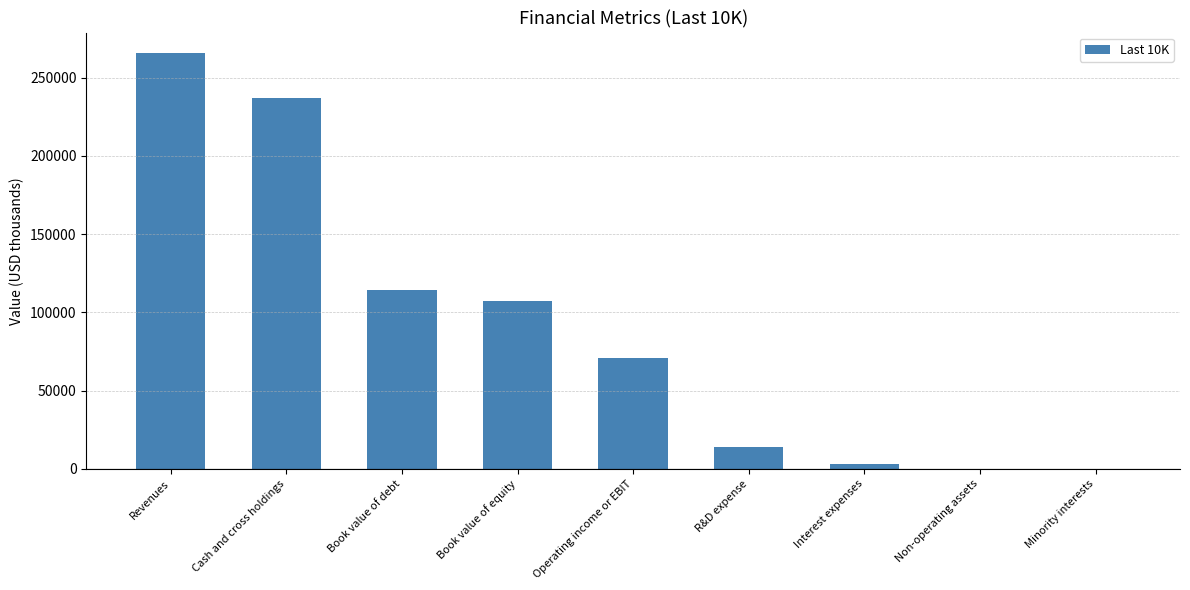

Count the number of data series in this chart.

1